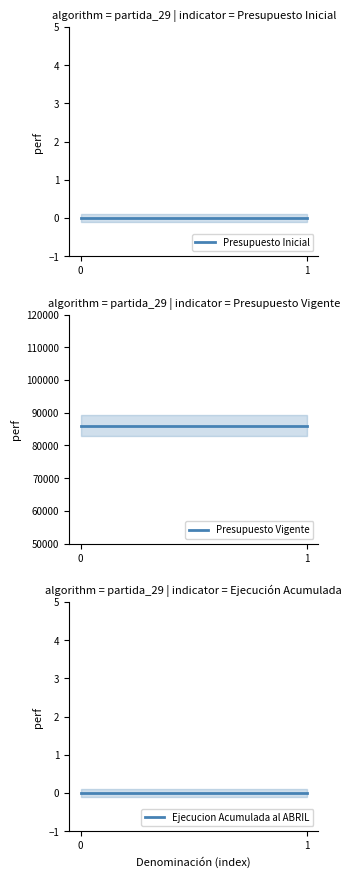

Which series has the largest total across all categories?

Presupuesto Vigente